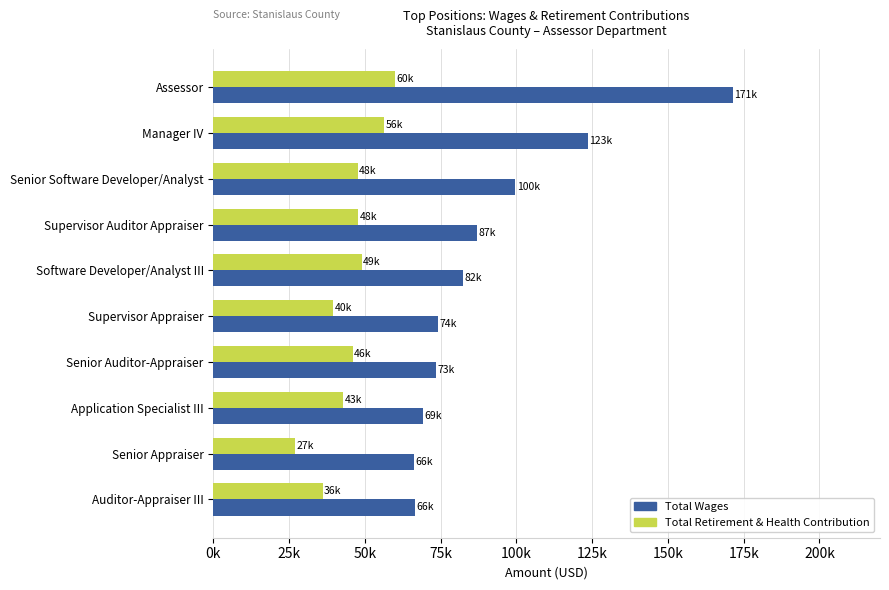

What is the sum of all Total Wages values?

913424